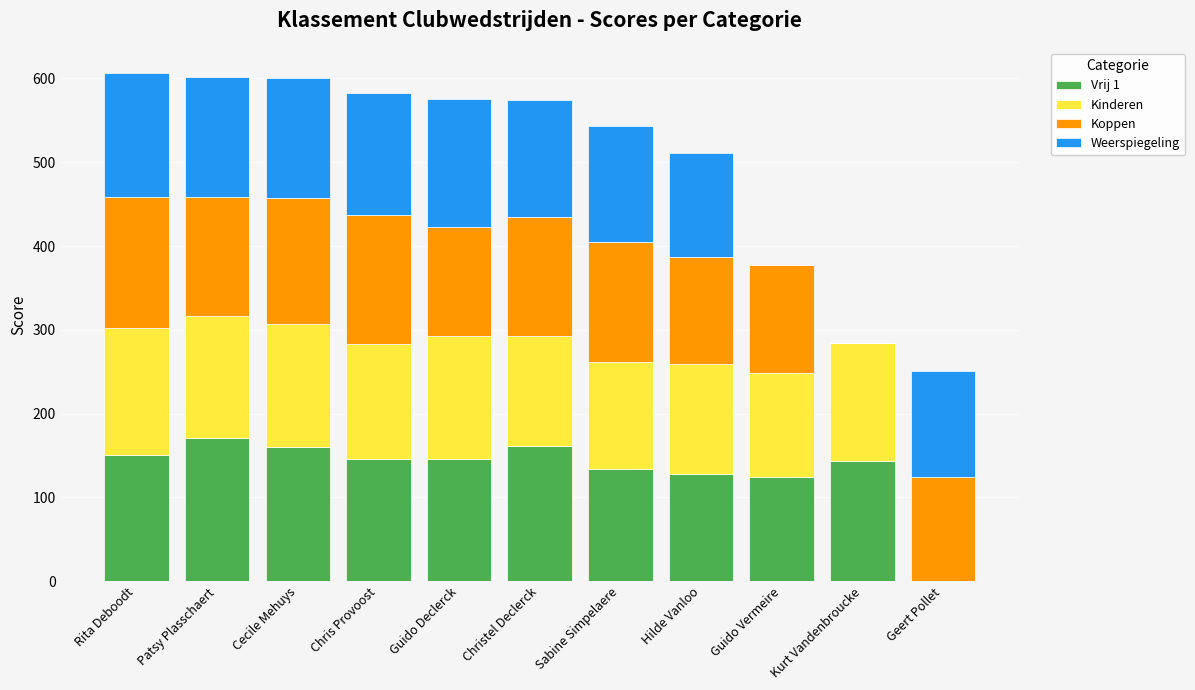

What is the total value across all series at Sabine Simpelaere?

542.8